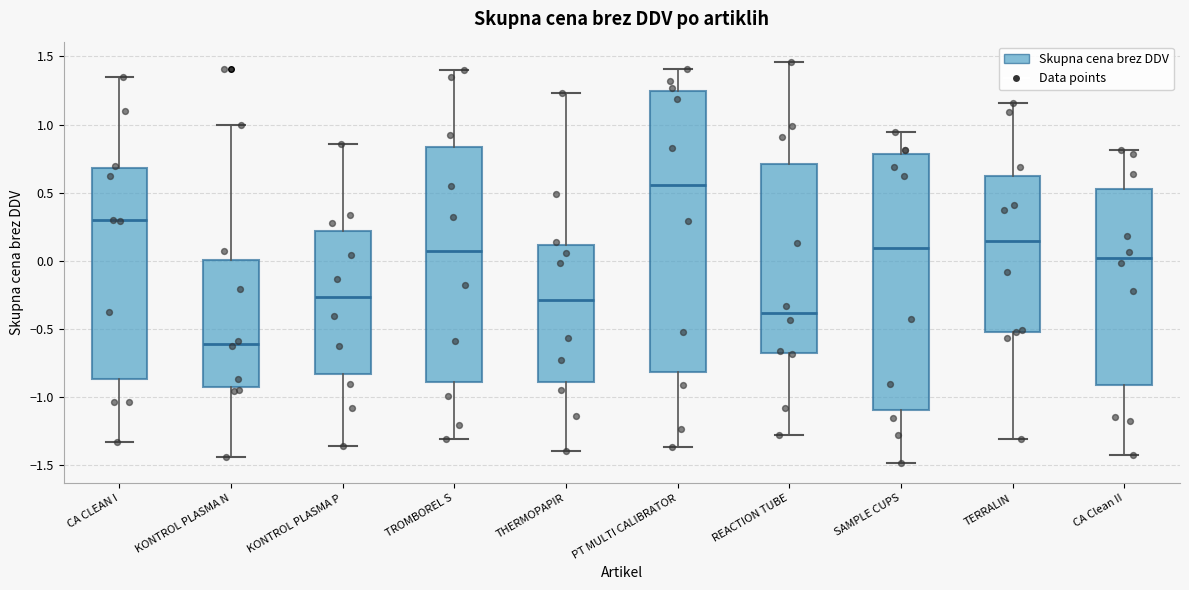

Where does the median line of the box for CA Clean II sit on the y-axis? The values are not printed on the chart, so give them approximately, as read against the axis.

0.00